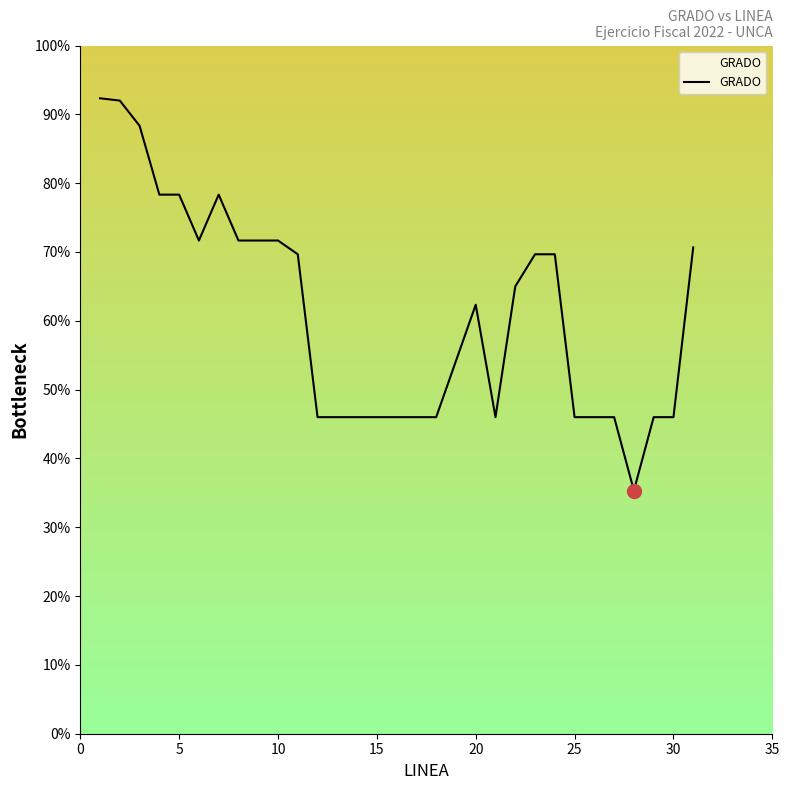

What is the maximum value shown in the chart?

92.3